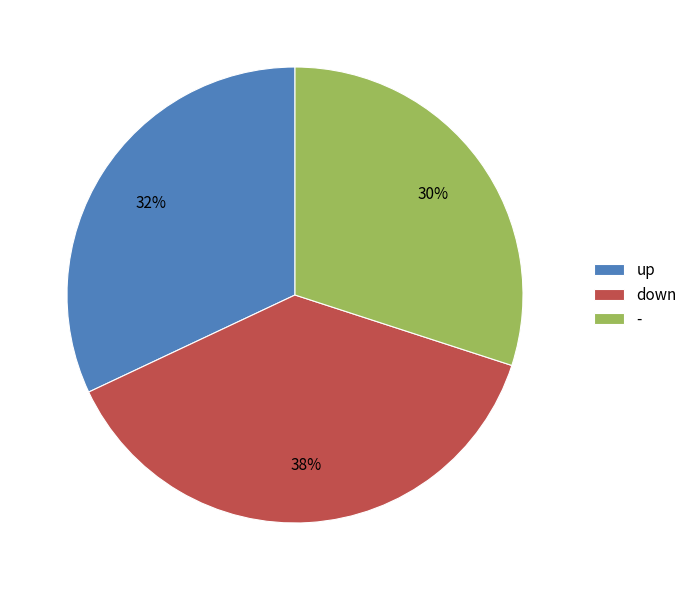

Which slice is the largest?

down